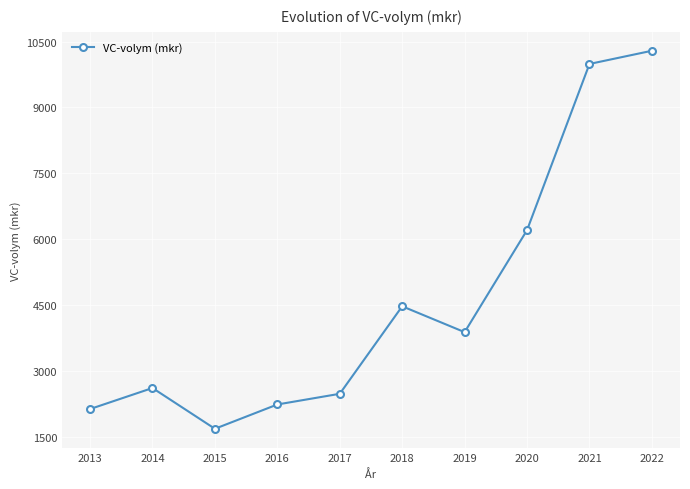

How many points are lower than both their immediate neighbors (excluding endpoints)?

2